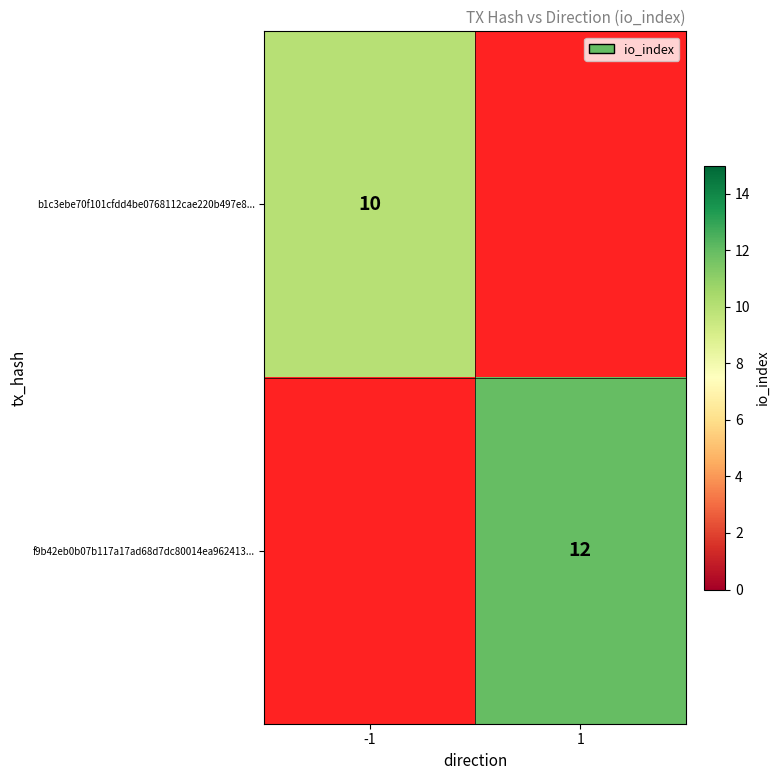

The b1c3ebe70f101cfdd4be0768112cae220b497e8... series shows 10 at -1. True or false?

True